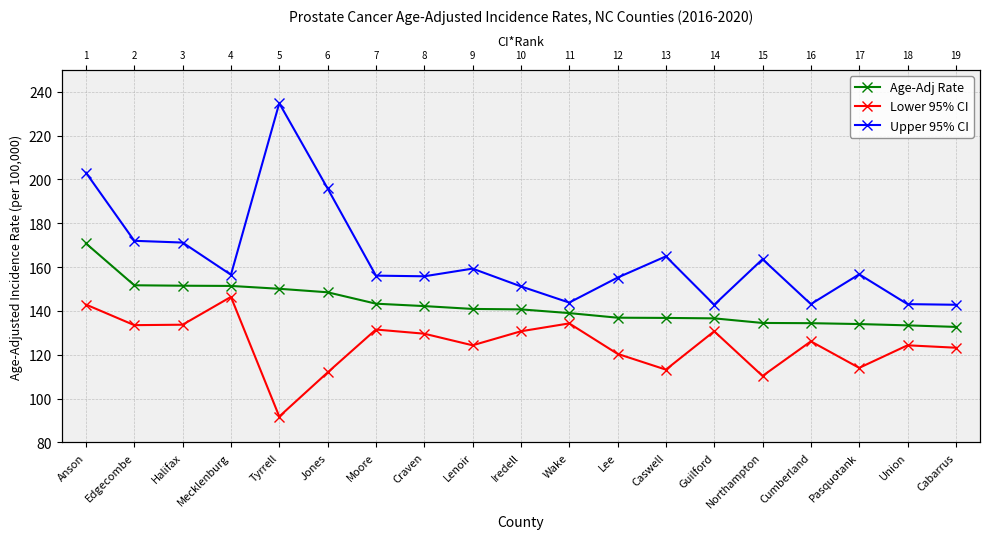

Reading left to right, list all the values displayed in this chart.

Age-Adj Rate: 170.8	151.7	151.5	151.4	150.1	148.5	143.3	142.2	140.9	140.7	139.0	136.9	136.8	136.6	134.5	134.4	134.0	133.4	132.7
Lower 95% CI: 142.9	133.5	133.7	146.4	91.8	111.9	131.5	129.6	124.3	130.7	134.3	120.4	113.2	130.7	110.3	126.1	114.0	124.3	123.2
Upper 95% CI: 203.1	172.0	171.2	156.5	234.8	195.9	156.1	155.8	159.3	151.2	143.8	155.2	164.9	142.8	163.6	143.1	156.7	143.1	142.8